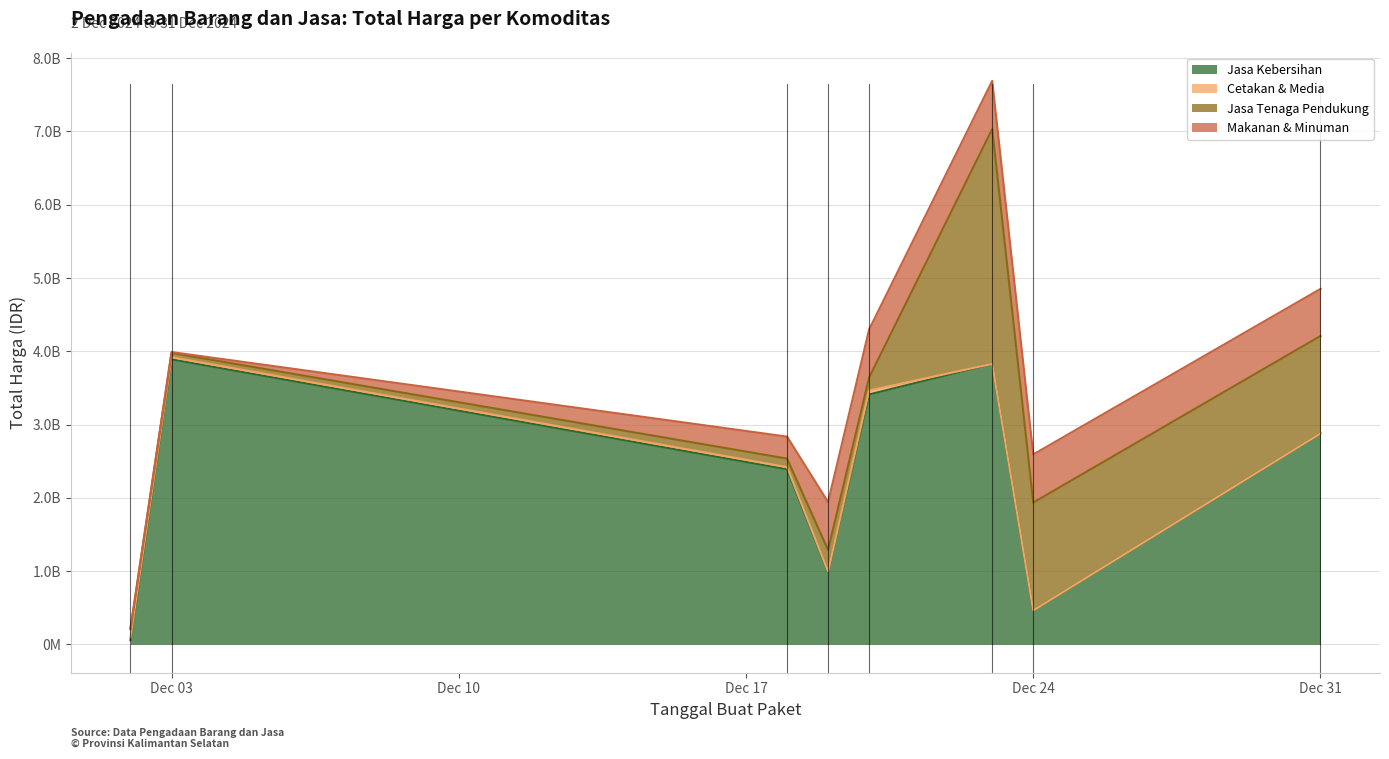

Rank the series by their average value, from lowest to highest.

Cetakan & Media, Makanan & Minuman, Jasa Tenaga Pendukung, Jasa Kebersihan